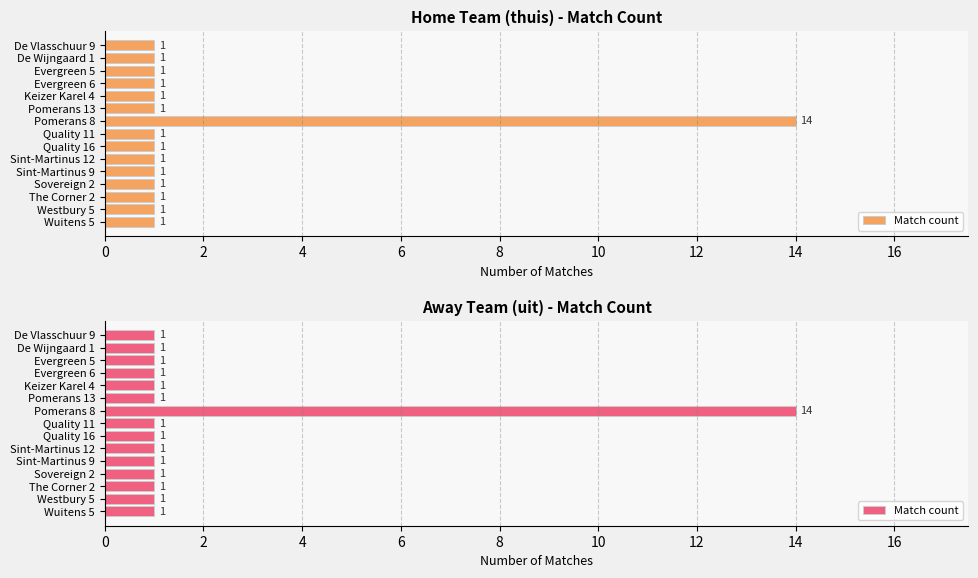

What is the average value?

2